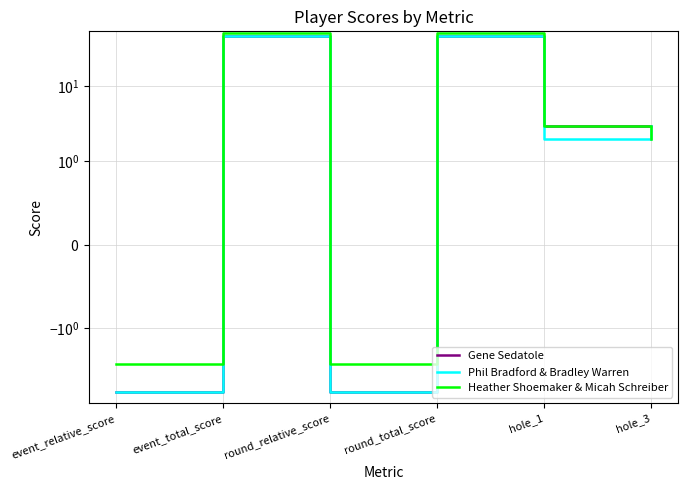

How many data points does each series have?

6